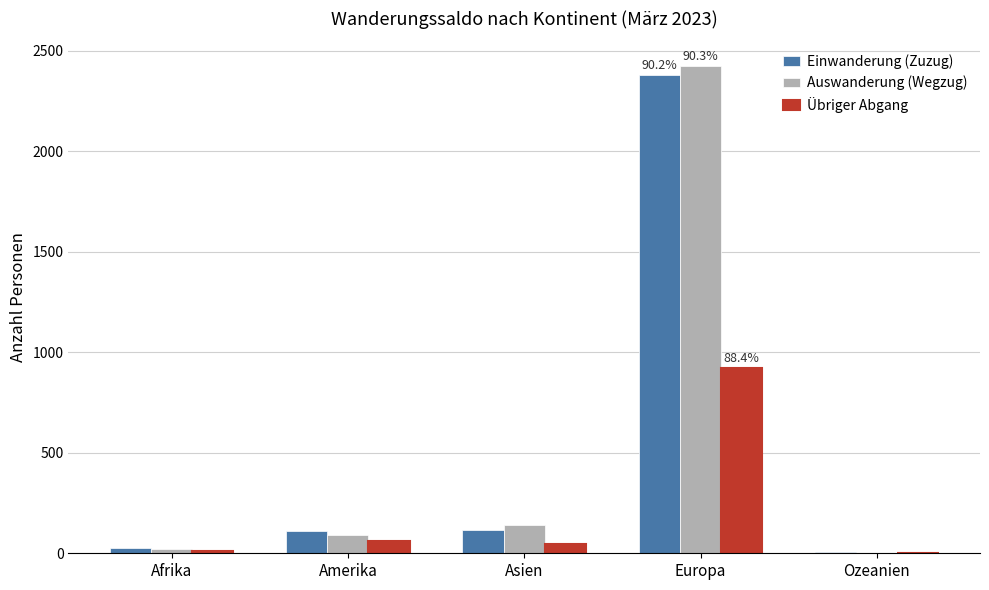

At which label is Auswanderung (Wegzug) closest to 1214?

Asien